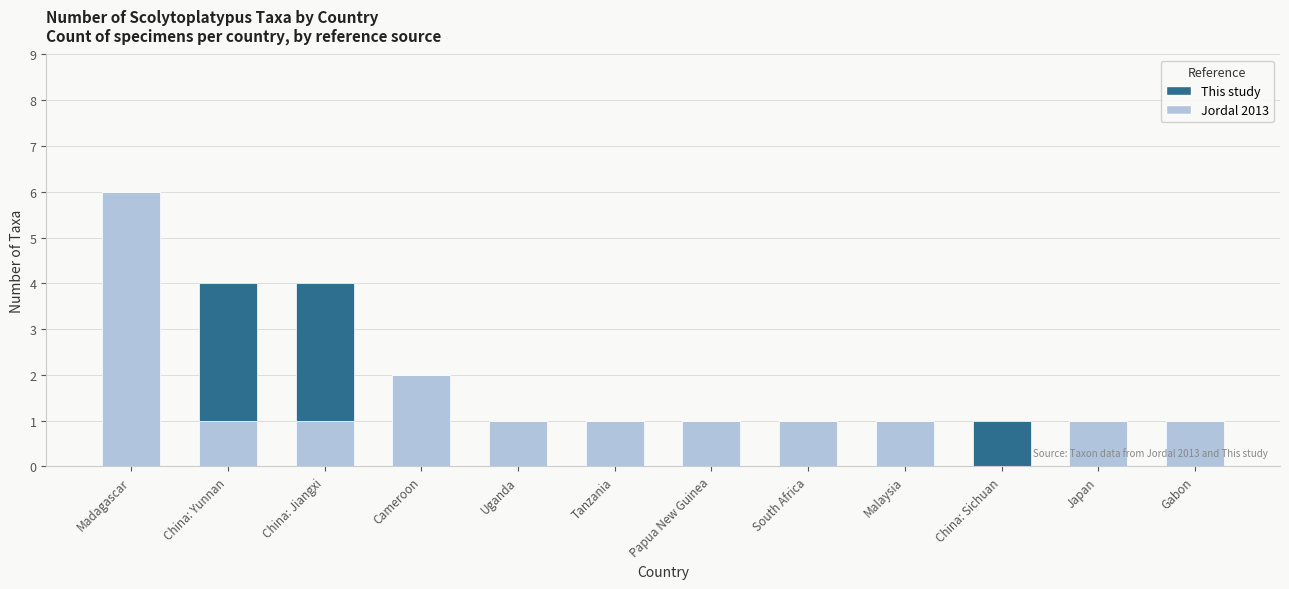

The Jordal 2013 series shows 1 at South Africa. True or false?

True